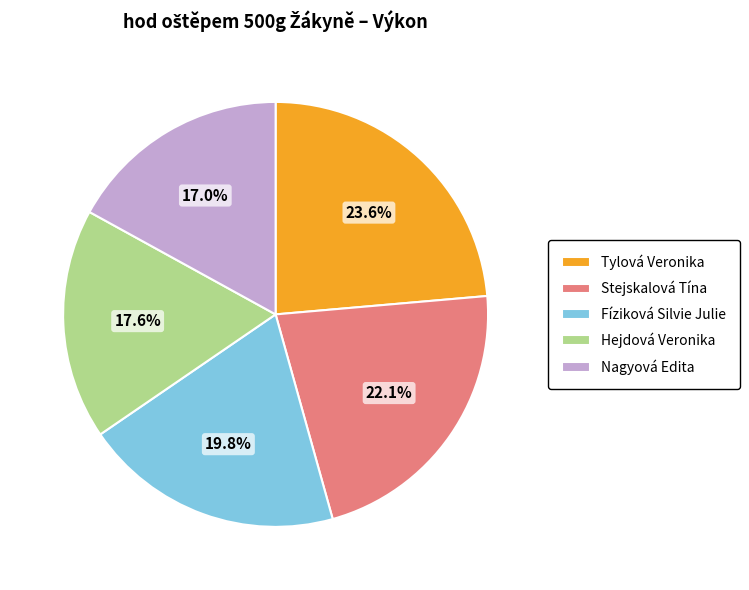

Does any single category account for the majority?

No